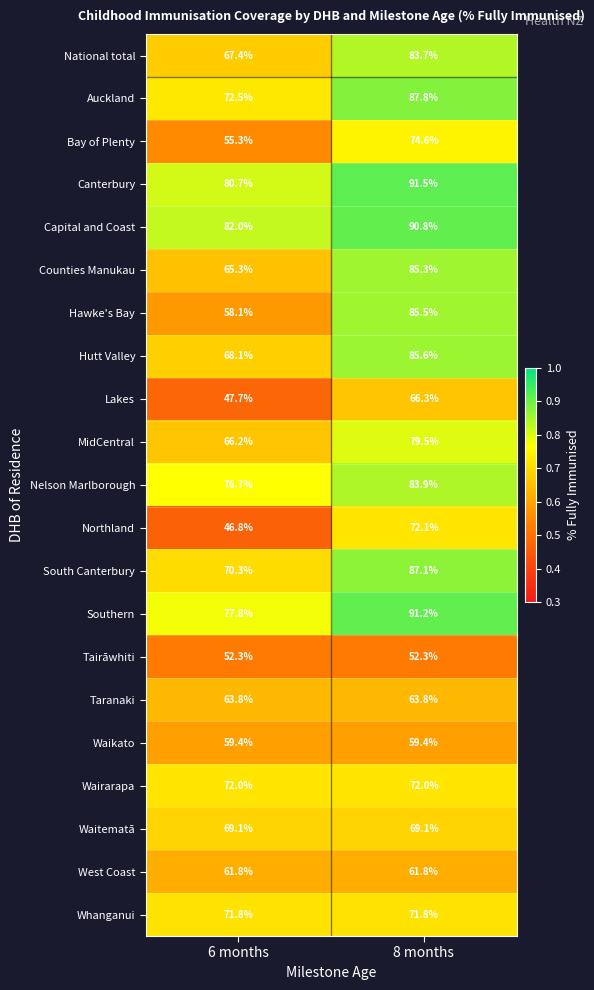

How many categories are shown in the chart?

2